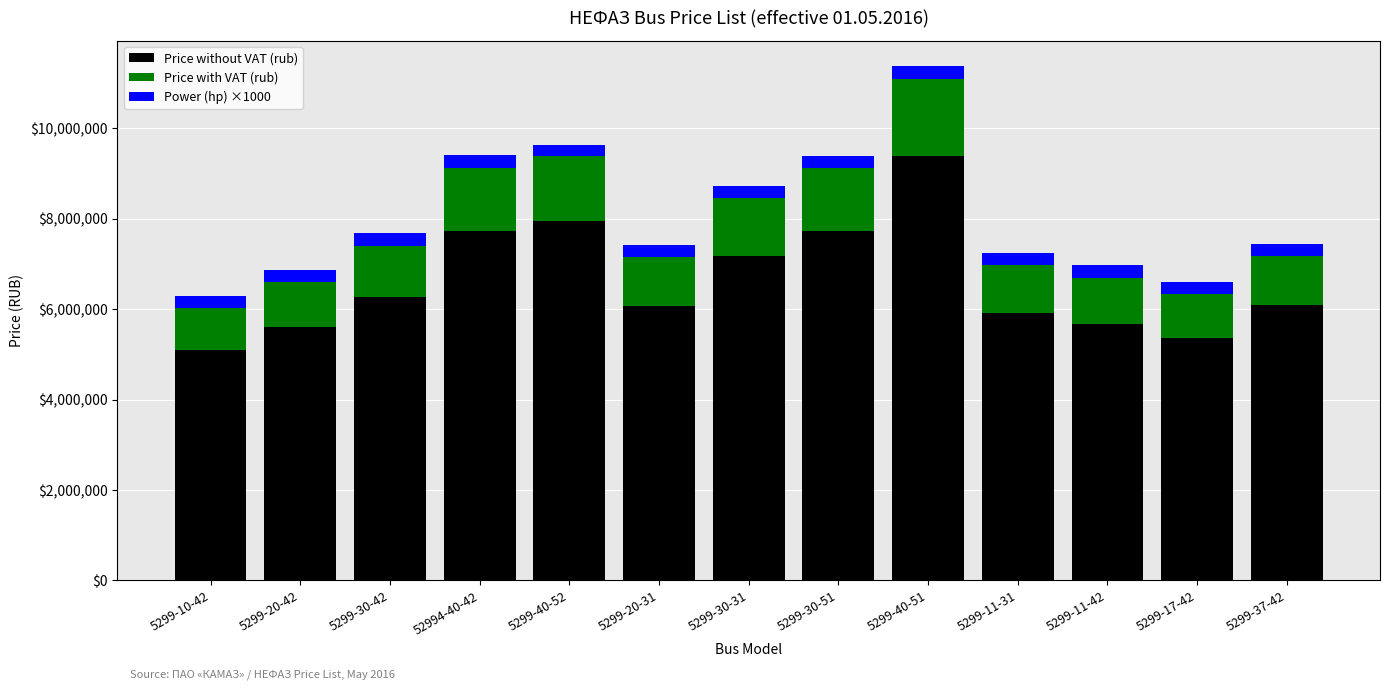

How many categories are shown in the chart?

13